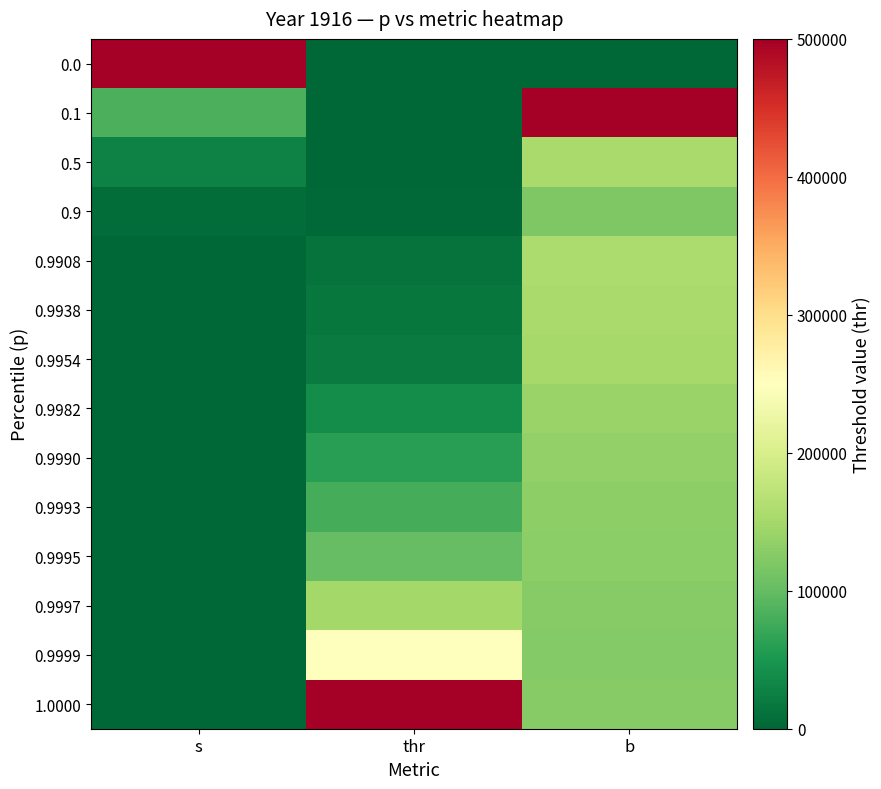

At which category does the chart reach its minimum across all series?

thr